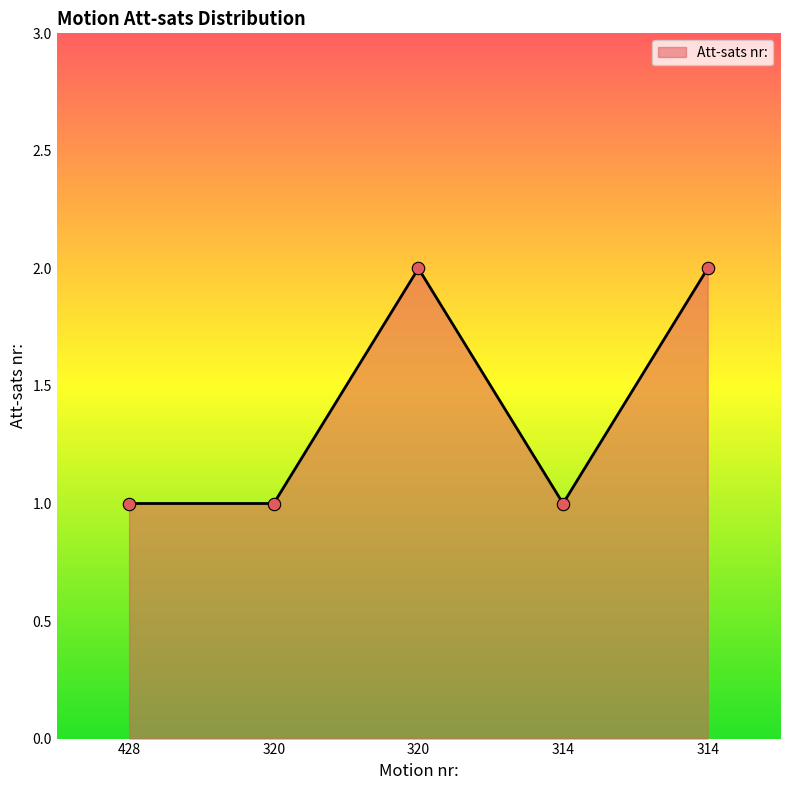

Count the number of data series in this chart.

1